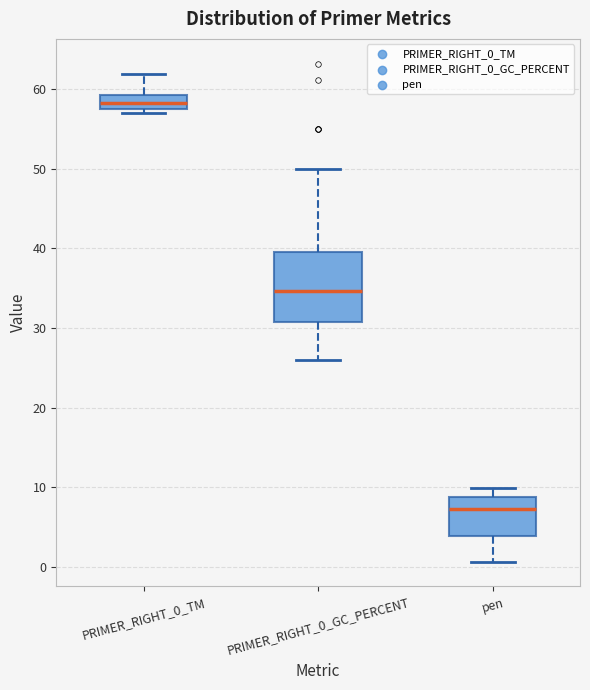

Where is the lower edge of the box for PRIMER_RIGHT_0_TM on the y-axis? The values are not printed on the chart, so give them approximately, as read against the axis.

57